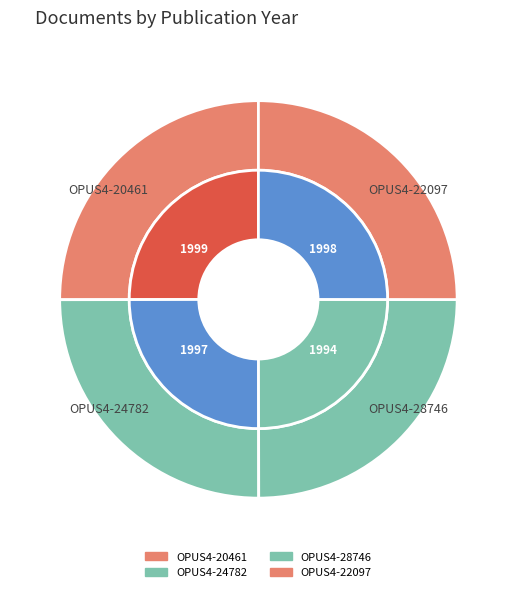

Rank the categories by value from highest to lowest.

OPUS4-20461, OPUS4-22097, OPUS4-24782, OPUS4-28746